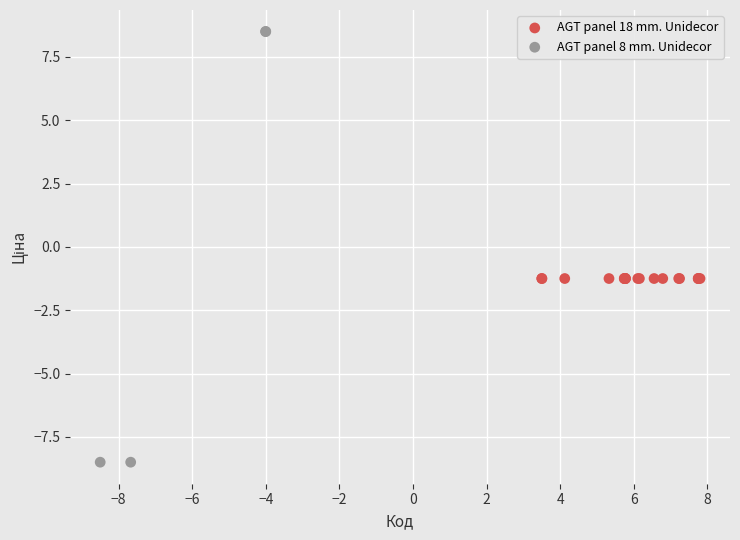

Which series contains the highest Y value?

AGT panel 8 mm. Unidecor